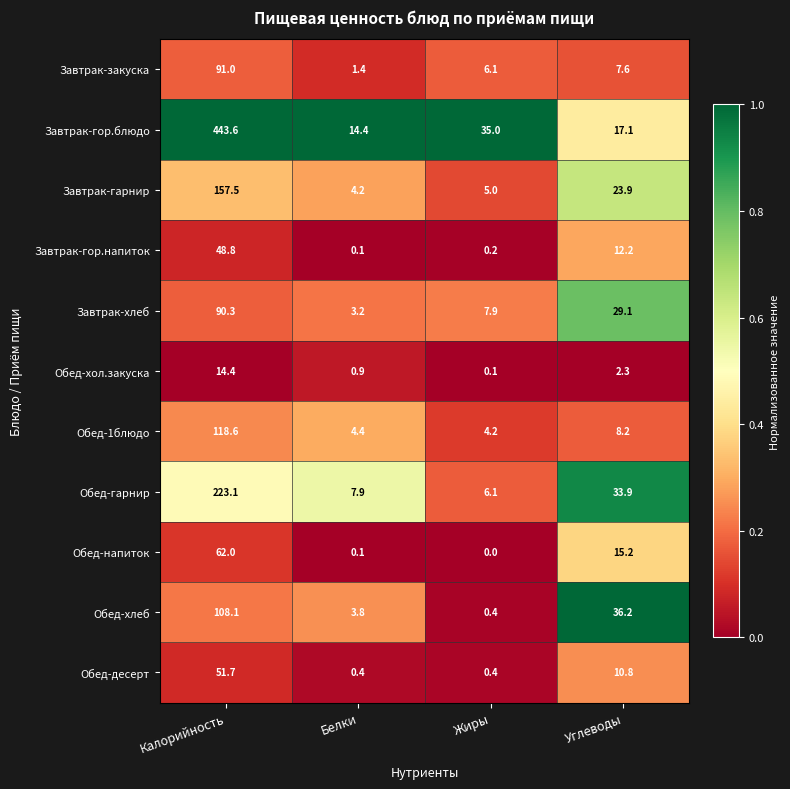

At which category does the chart reach its peak across all series?

Калорийность